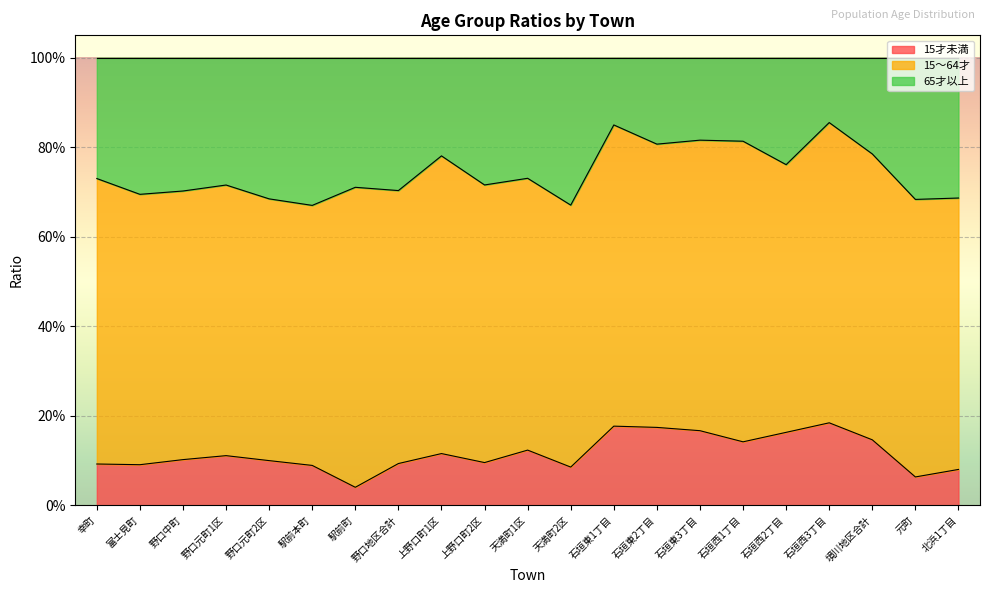

At how many categories does at least one series exceed 0?

21